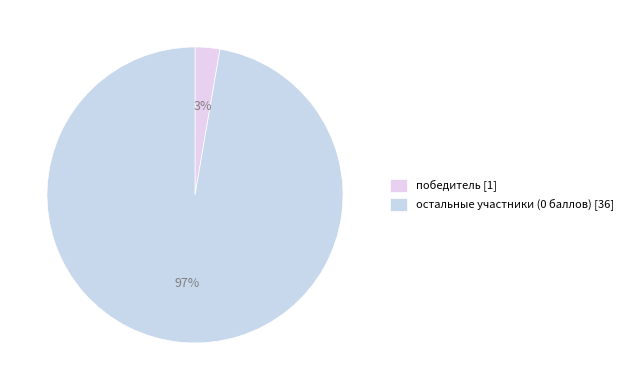

How many segments does this pie chart have?

2